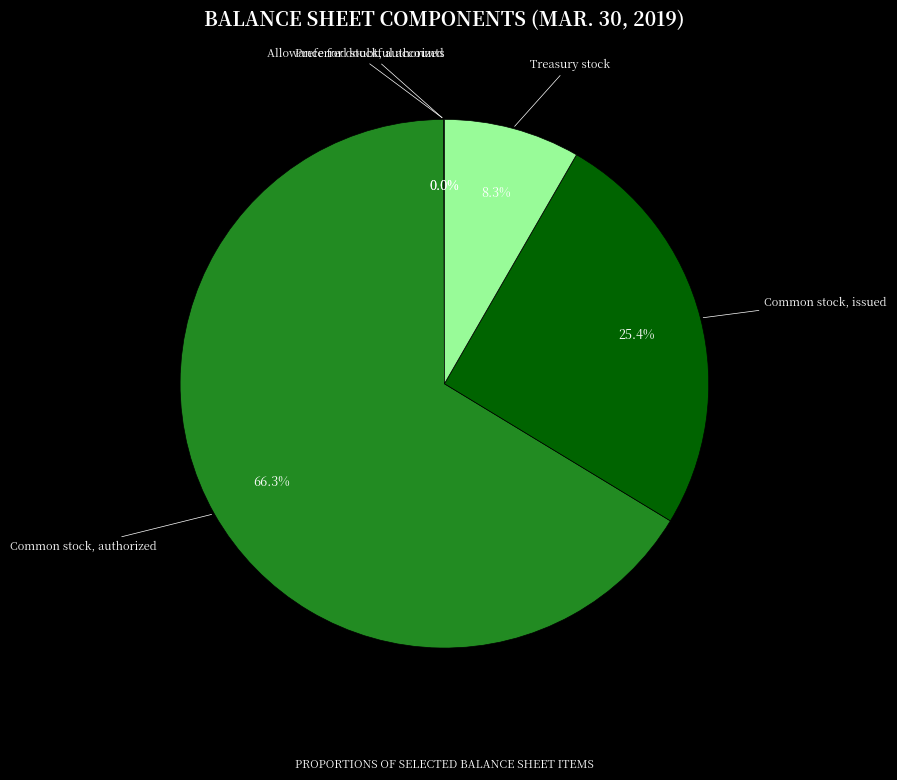

Is there a majority slice in this chart?

Yes